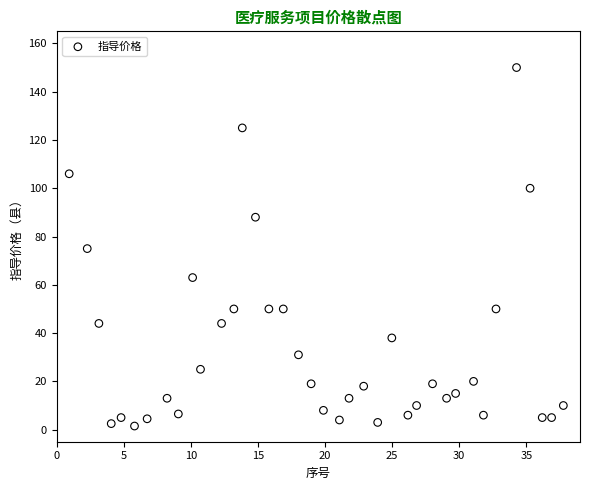

What is the range of Y values (max minus min)?

148.5